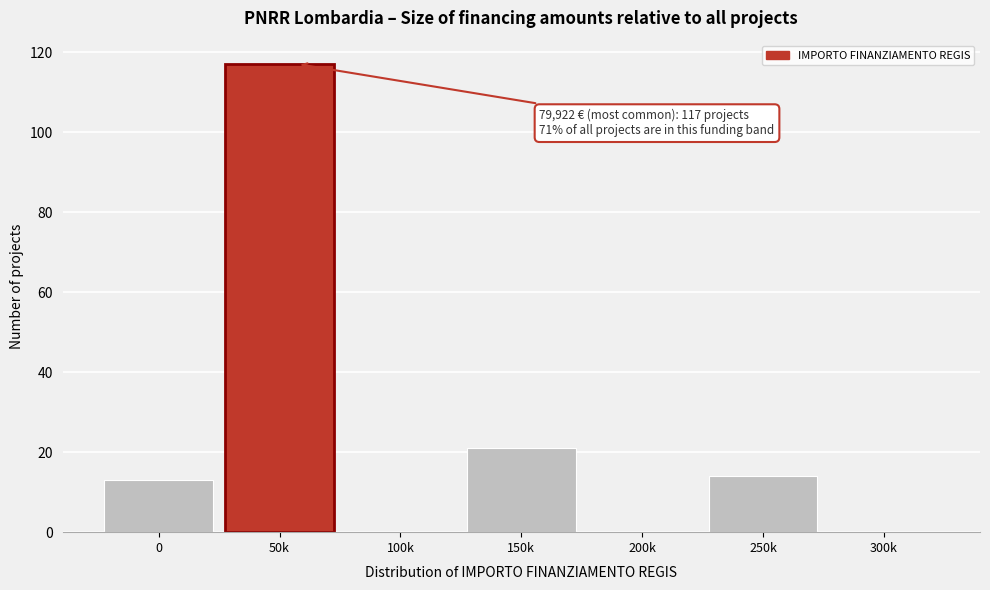

Reading left to right, what are all the values shown in this chart?

0=13	50k=117	100k=0	150k=21	200k=0	250k=14	300k=0